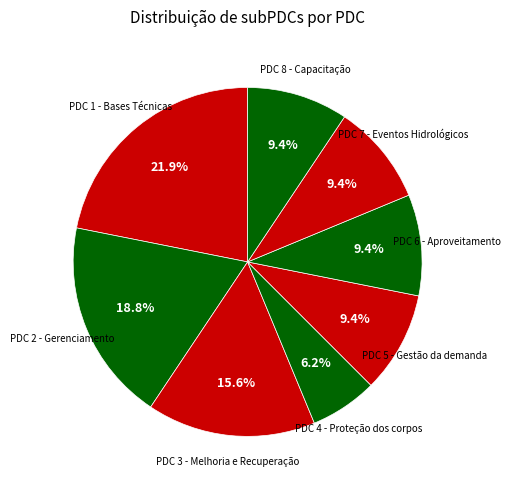

How many slices are in this pie chart?

8